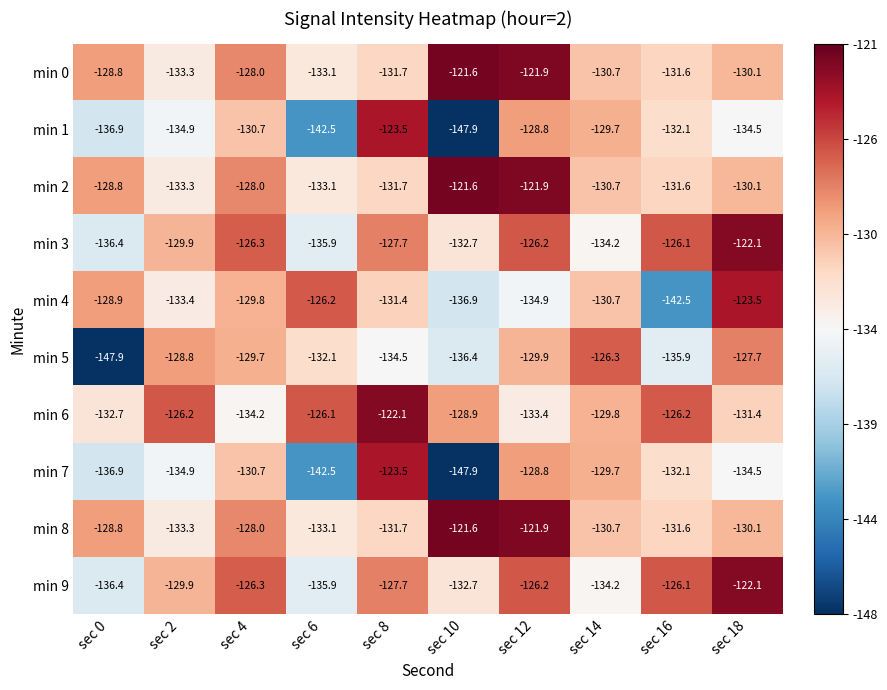

At which category is the sum across all series the highest?

sec 12